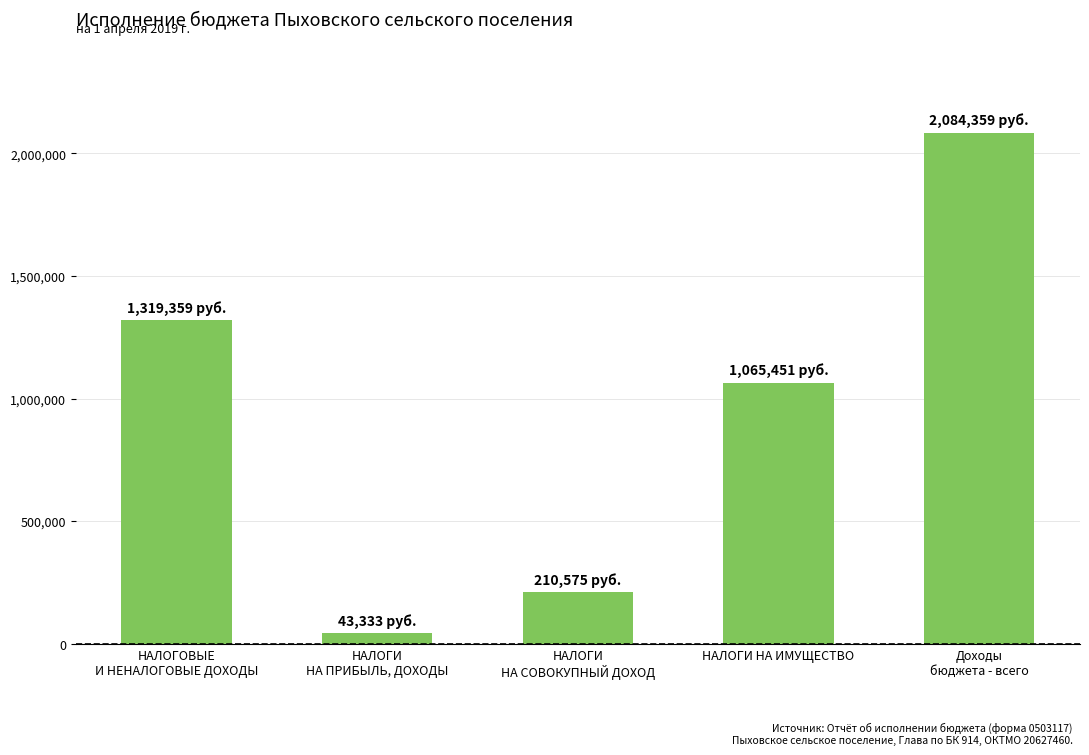

At which label is the value closest to 1063846?

НАЛОГИ НА ИМУЩЕСТВО